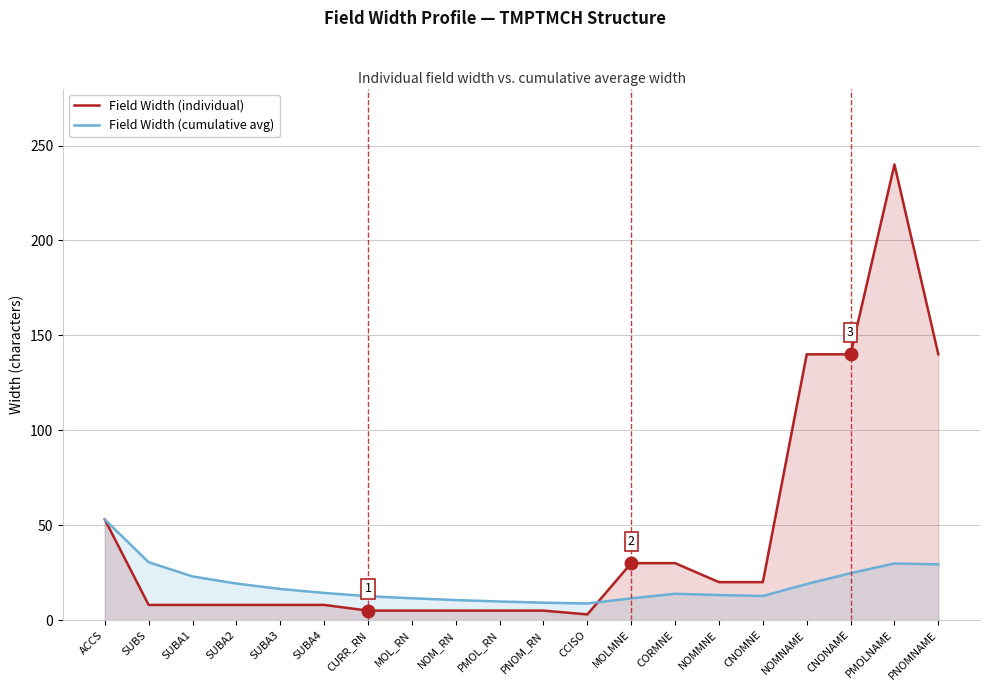

What is the difference between the Field Width (individual) values at NOM_RN and CORMNE?

25.0